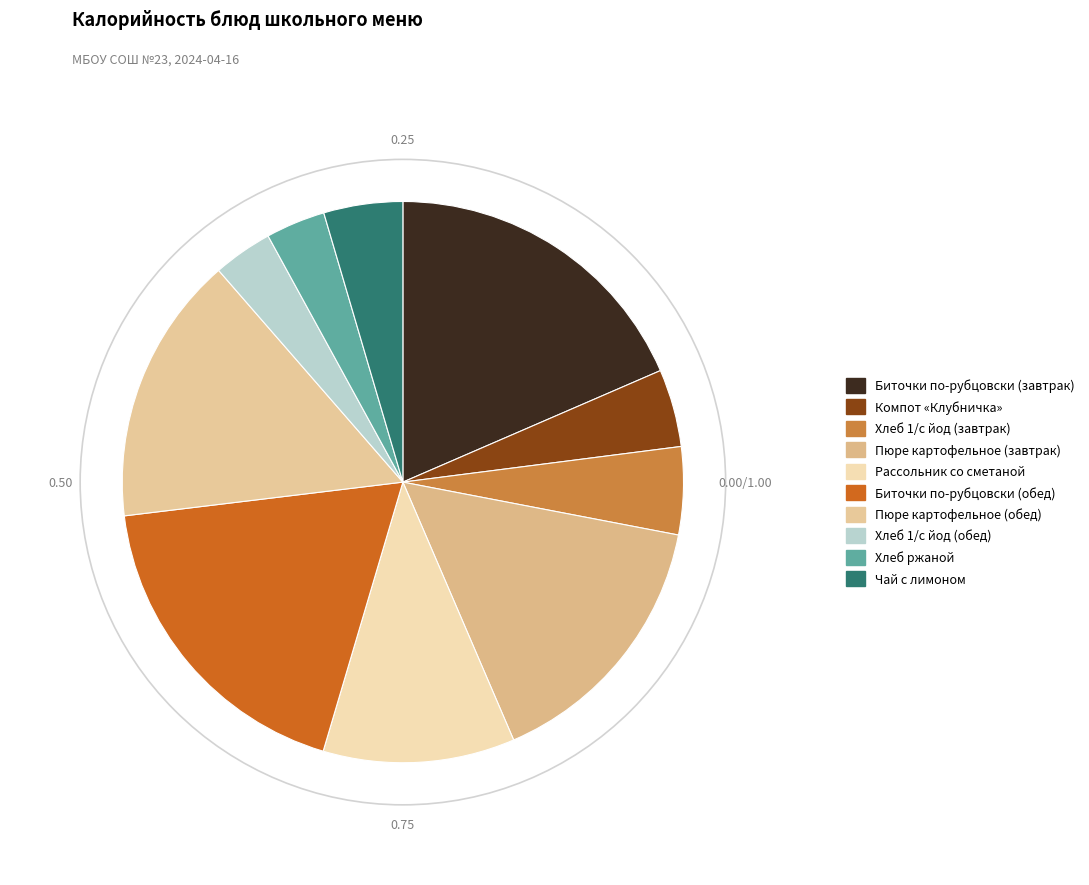

To the nearest percent, what percentage of the pie is Рассольник со сметаной?

11%